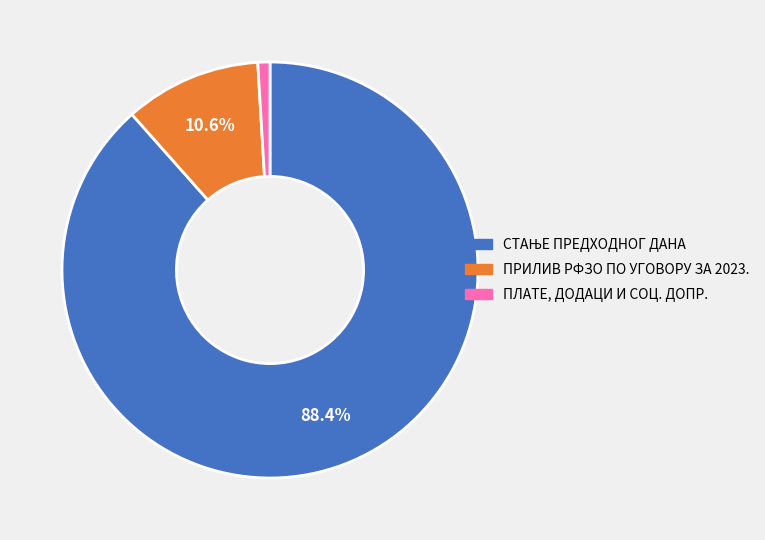

How many slices are in this pie chart?

3